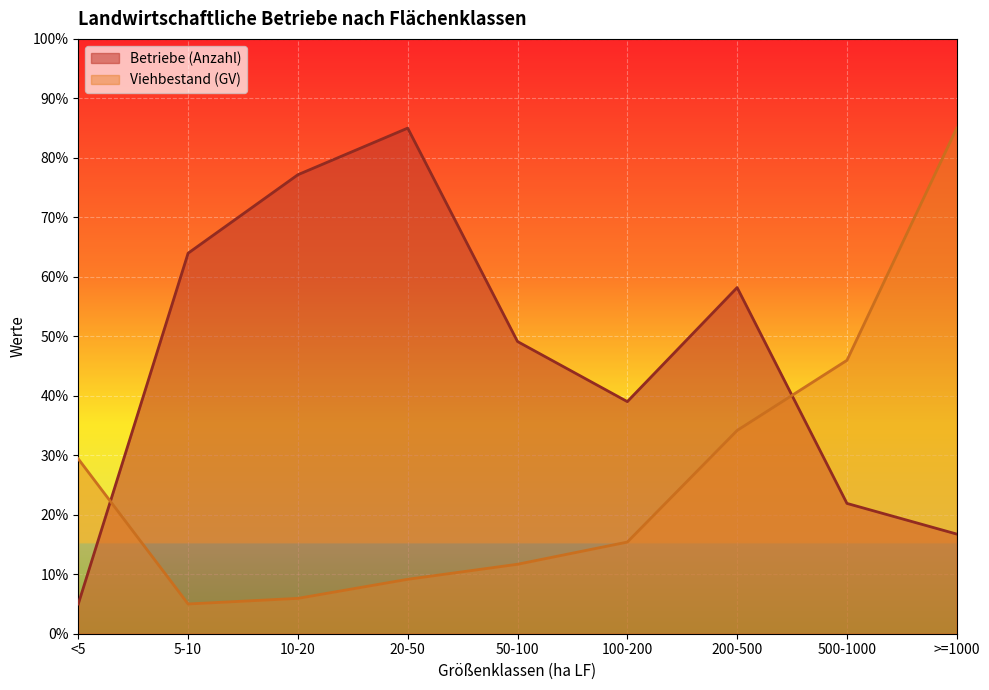

True or false: Betriebe (Anzahl) has a value of 7.0 at 500-1000.

False